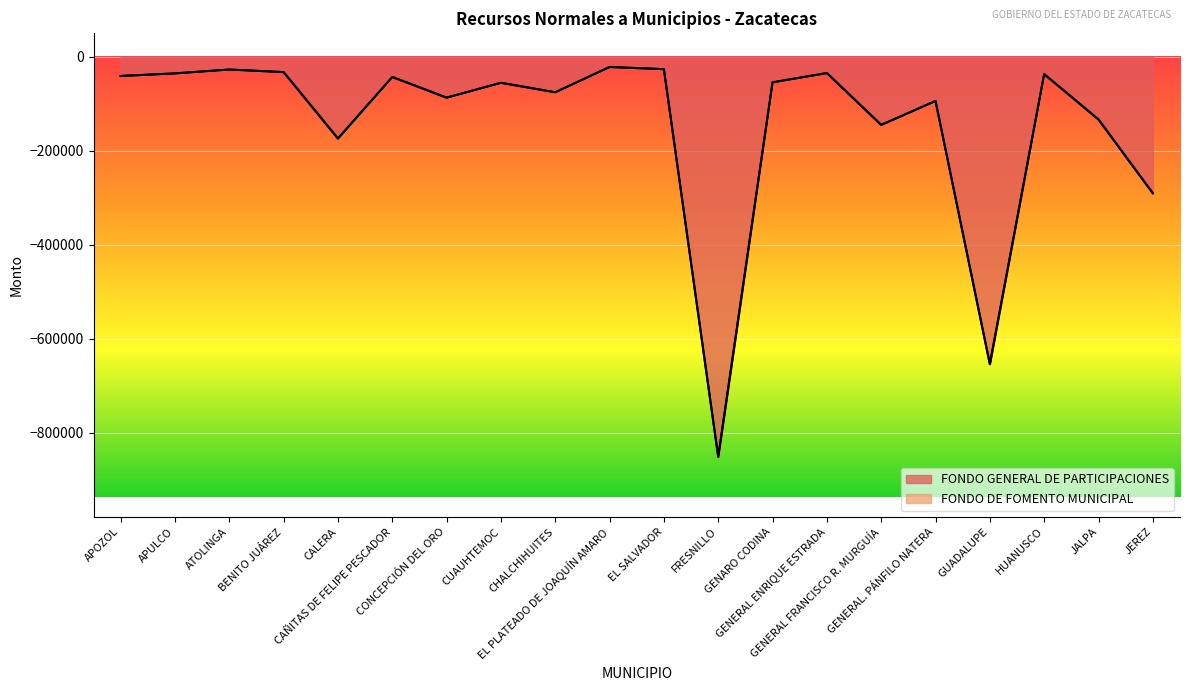

Rank the categories by value from lowest to highest.

FRESNILLO, GUADALUPE, JEREZ, CALERA, GENERAL FRANCISCO R. MURGUÍA, JALPA, GENERAL. PÁNFILO NATERA, CONCEPCIÓN DEL ORO, CHALCHIHUITES, CUAUHTEMOC, GENARO CODINA, CAÑITAS DE FELIPE PESCADOR, APOZOL, HUANUSCO, APULCO, GENERAL ENRIQUE ESTRADA, BENITO JUÁREZ, ATOLINGA, EL SALVADOR, EL PLATEADO DE JOAQUÍN AMARO